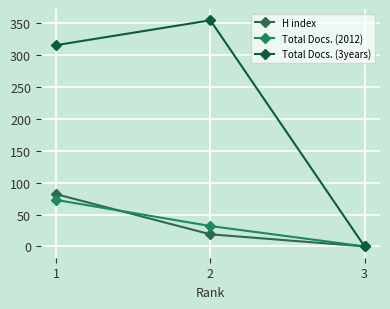

What is the sum of all H index values?

101